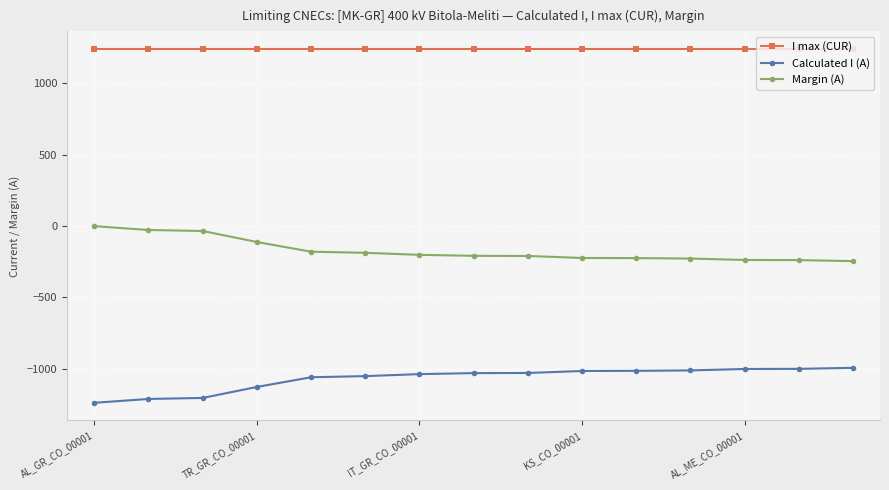

True or false: I max (CUR) and Calculated I (A) cross at least once.

False